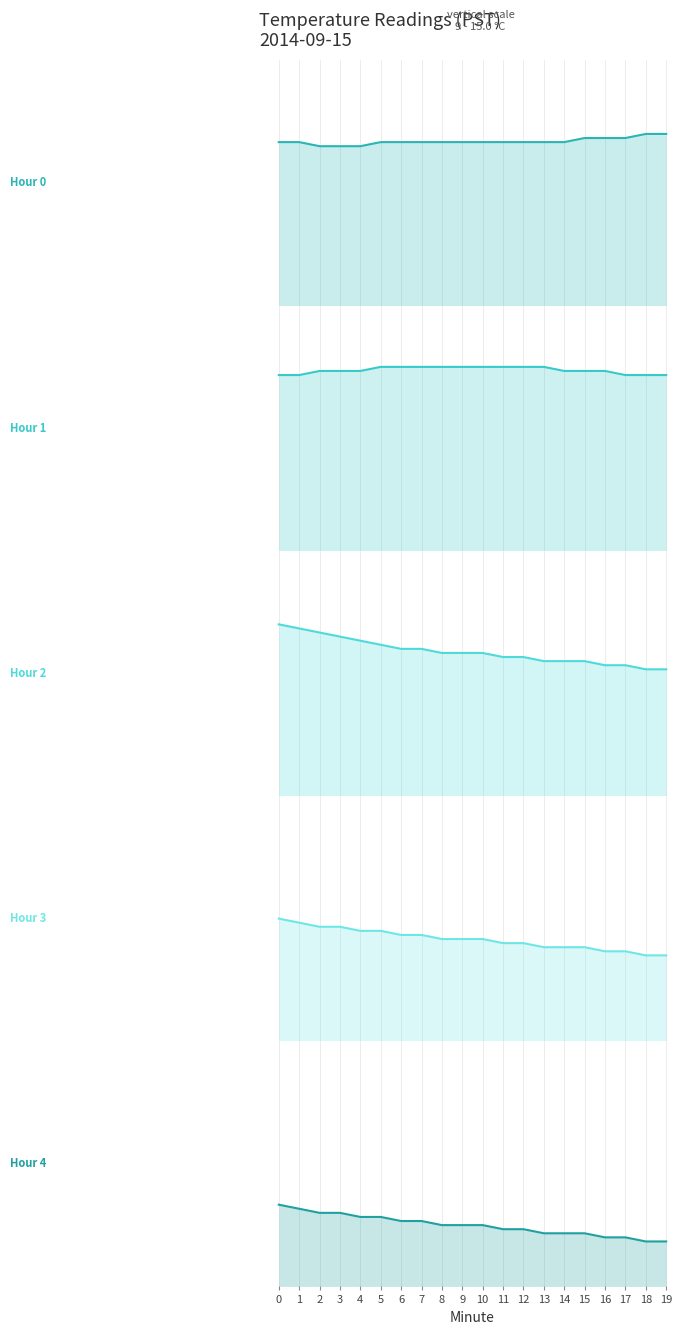

What is the minimum value for Hour 0 line?

12.9